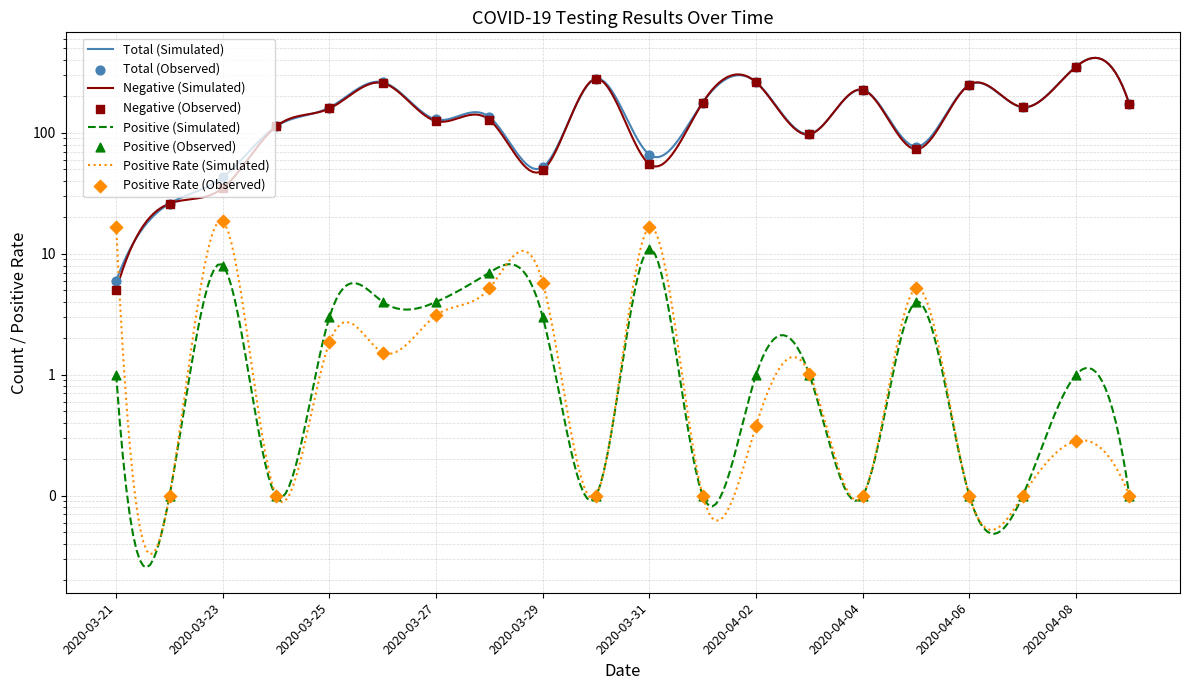

Which series reaches the maximum Y coordinate?

Total